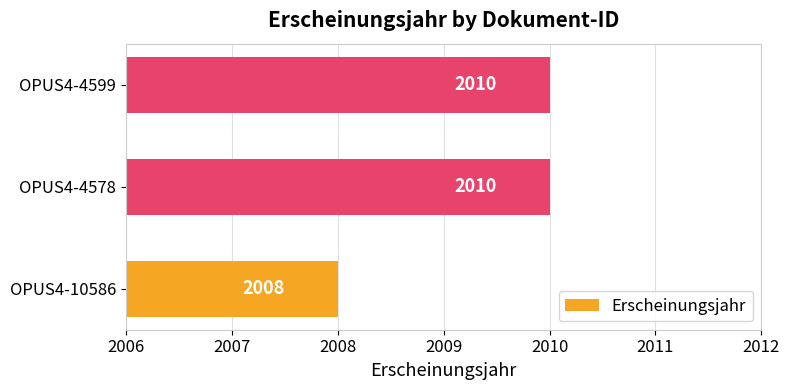

How many values are between 2008 and 2010?

3